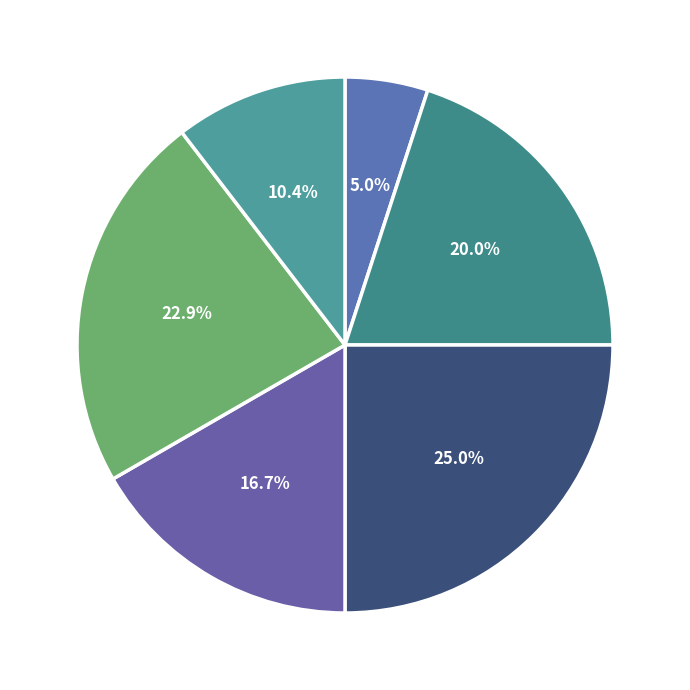

Count the number of slices in the pie.

6